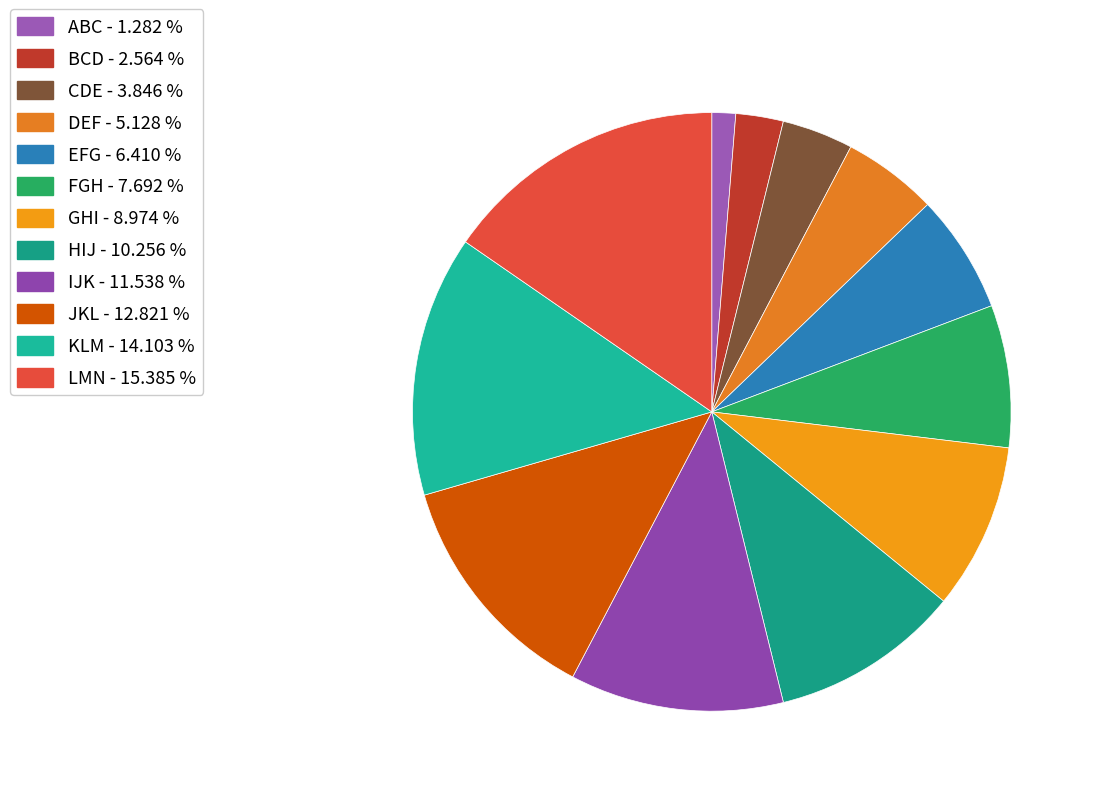

To the nearest percent, what percentage of the pie is BCD?

3%